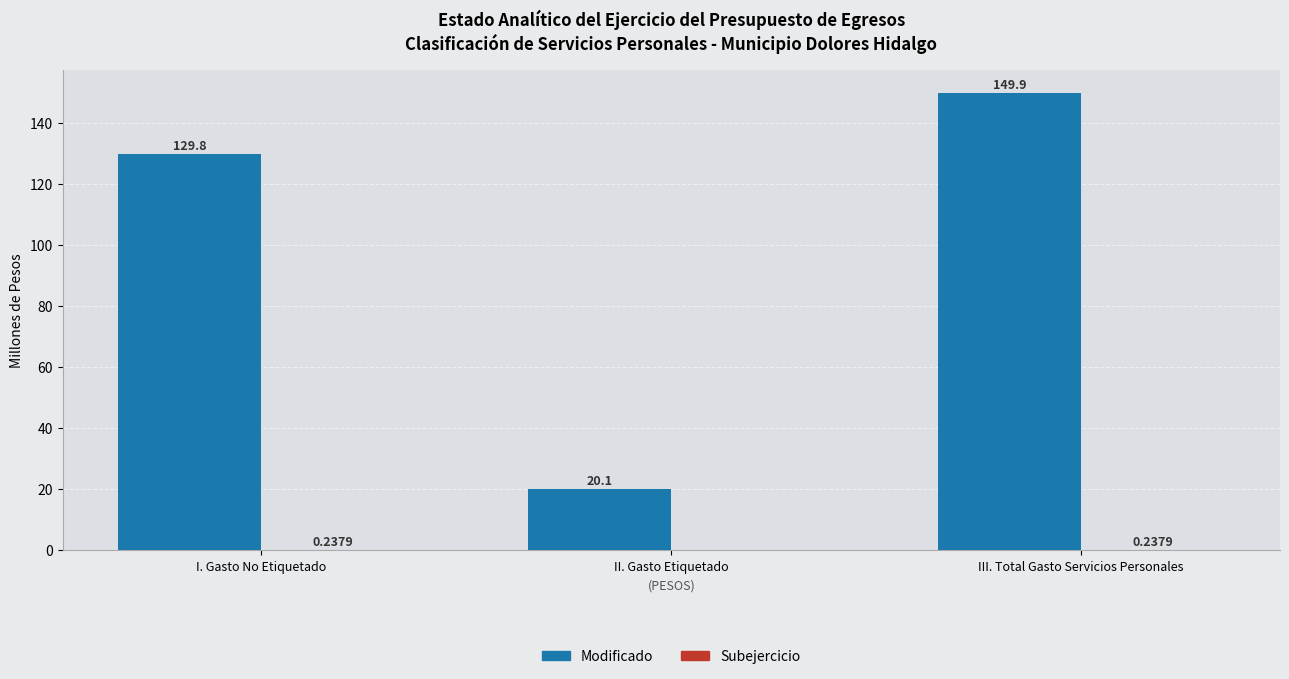

Which series has the largest total across all categories?

Modificado